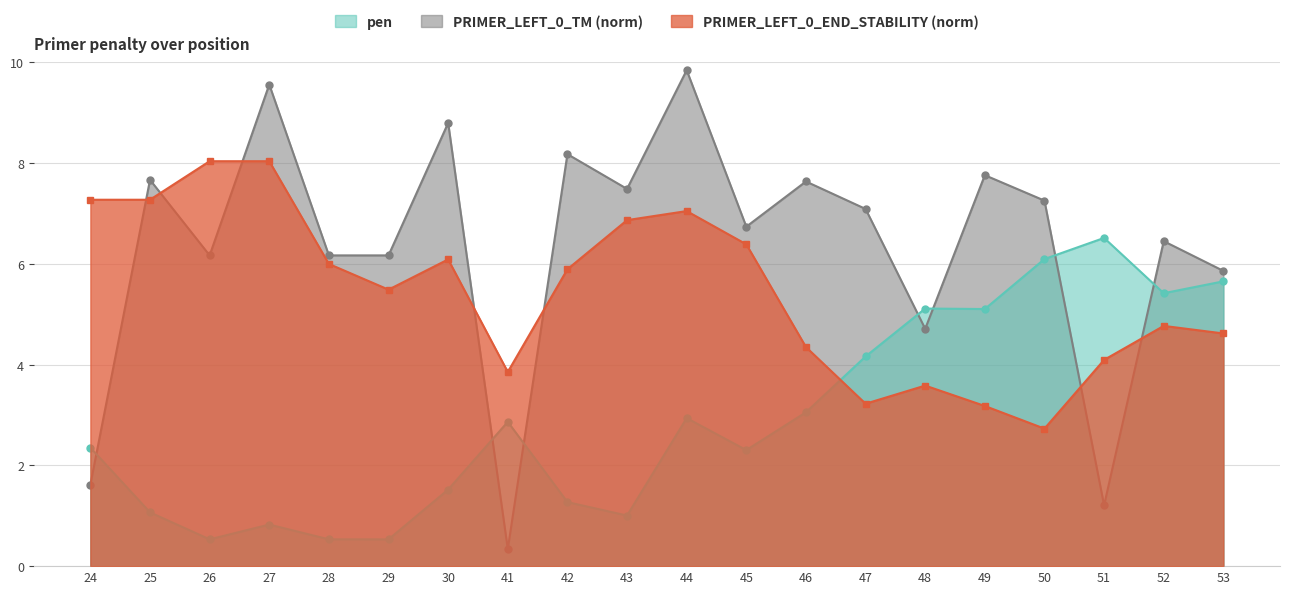

After their last crossing, which series has the higher values: PRIMER_LEFT_0_END_STABILITY or pen?

pen